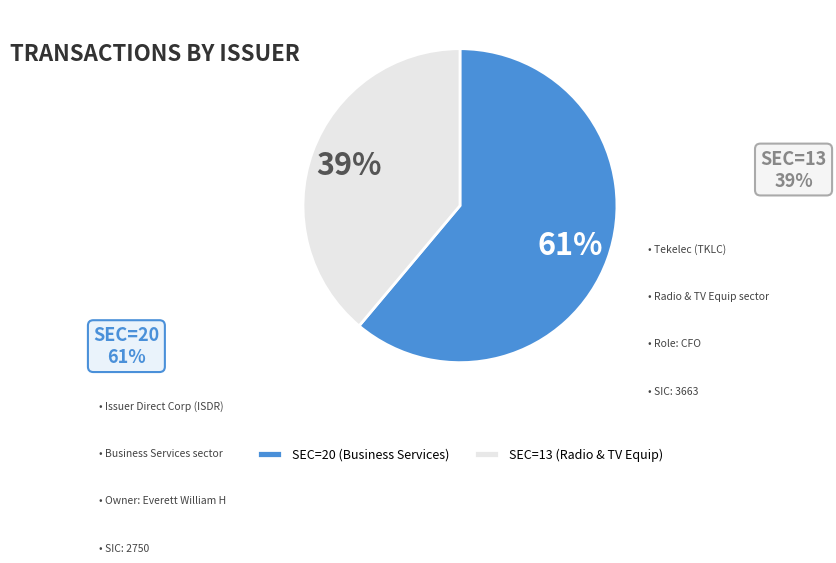

Rank the categories by value from highest to lowest.

SEC=20 (Business Services), SEC=13 (Radio & TV Equip)